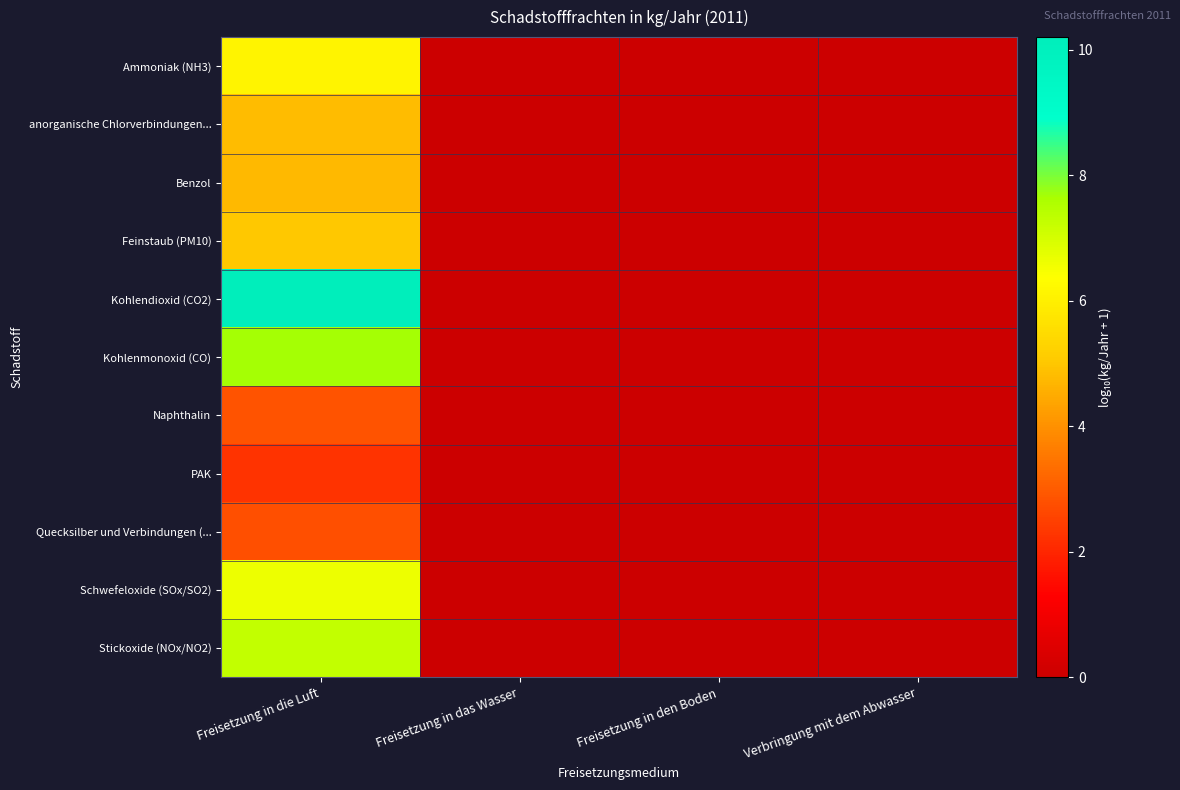

Reading right to left, list all the values displayed in this chart.

Ammoniak (NH3): Verbringung mit dem Abwasser=0.0	Freisetzung in den Boden=0.0	Freisetzung in das Wasser=0.0	Freisetzung in die Luft=6.1
anorganische Chlorverbindungen...: Verbringung mit dem Abwasser=0.0	Freisetzung in den Boden=0.0	Freisetzung in das Wasser=0.0	Freisetzung in die Luft=4.8
Benzol: Verbringung mit dem Abwasser=0.0	Freisetzung in den Boden=0.0	Freisetzung in das Wasser=0.0	Freisetzung in die Luft=4.7
Feinstaub (PM10): Verbringung mit dem Abwasser=0.0	Freisetzung in den Boden=0.0	Freisetzung in das Wasser=0.0	Freisetzung in die Luft=5.0
Kohlendioxid (CO2): Verbringung mit dem Abwasser=0.0	Freisetzung in den Boden=0.0	Freisetzung in das Wasser=0.0	Freisetzung in die Luft=10.2
Kohlenmonoxid (CO): Verbringung mit dem Abwasser=0.0	Freisetzung in den Boden=0.0	Freisetzung in das Wasser=0.0	Freisetzung in die Luft=7.7
Naphthalin: Verbringung mit dem Abwasser=0.0	Freisetzung in den Boden=0.0	Freisetzung in das Wasser=0.0	Freisetzung in die Luft=2.9
PAK: Verbringung mit dem Abwasser=0.0	Freisetzung in den Boden=0.0	Freisetzung in das Wasser=0.0	Freisetzung in die Luft=2.3
Quecksilber und Verbindungen (...: Verbringung mit dem Abwasser=0.0	Freisetzung in den Boden=0.0	Freisetzung in das Wasser=0.0	Freisetzung in die Luft=2.8
Schwefeloxide (SOx/SO2): Verbringung mit dem Abwasser=0.0	Freisetzung in den Boden=0.0	Freisetzung in das Wasser=0.0	Freisetzung in die Luft=6.6
Stickoxide (NOx/NO2): Verbringung mit dem Abwasser=0.0	Freisetzung in den Boden=0.0	Freisetzung in das Wasser=0.0	Freisetzung in die Luft=7.3